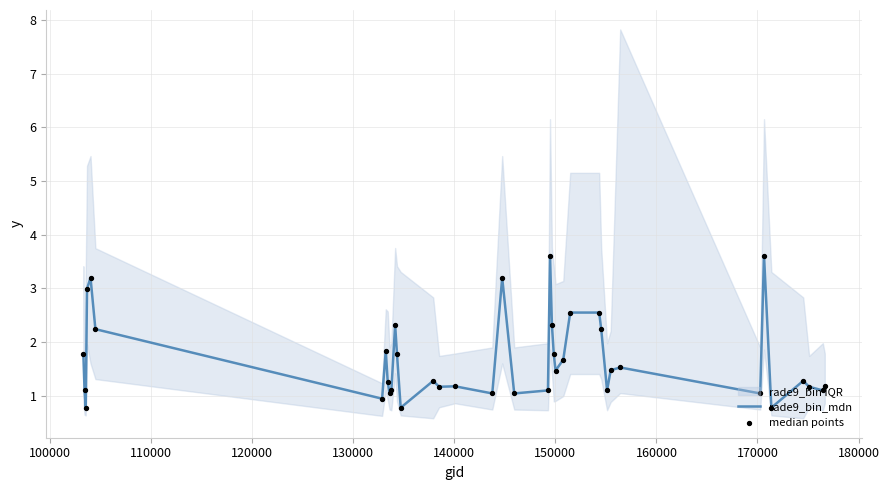

Is the value of rade9_bin_mdn at 23 greater than the value of median points at 11?

No